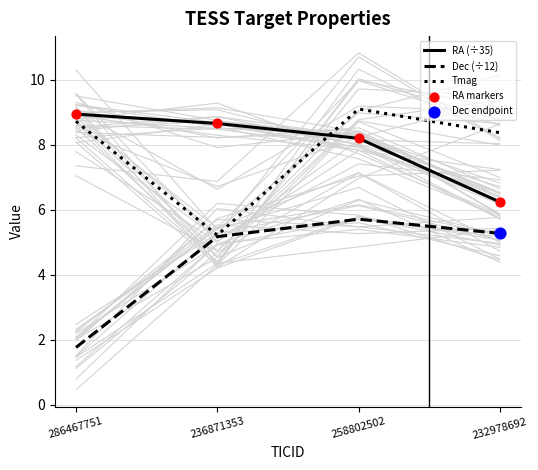

Which series contains the lowest Y value?

Dec (÷12)